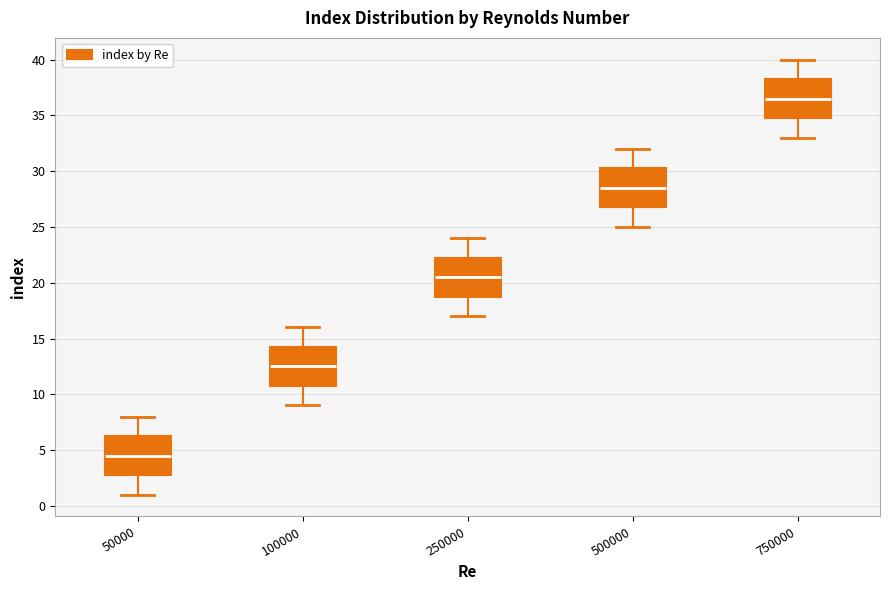

Reading left to right, read every box against the y-axis: the position of its median line, the range the box covers, and the ends of its whiskers. The values are not printed on the chart, so give them approximately, as read against the axis.

50000: median 4.5, box 3.0 to 6.5, whiskers 1.0 to 8.0
100000: median 12.5, box 11.0 to 14.5, whiskers 9.0 to 16.0
250000: median 20.5, box 19.0 to 22.5, whiskers 17.0 to 24.0
500000: median 28.5, box 27.0 to 30.5, whiskers 25.0 to 32.0
750000: median 36.5, box 35.0 to 38.5, whiskers 33.0 to 40.0